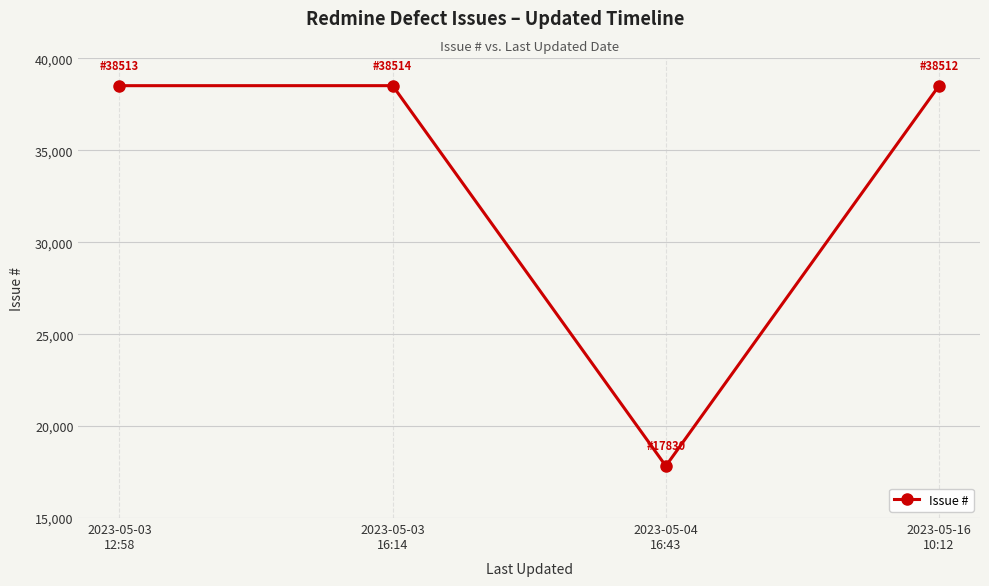

What is the greatest value displayed?

38514